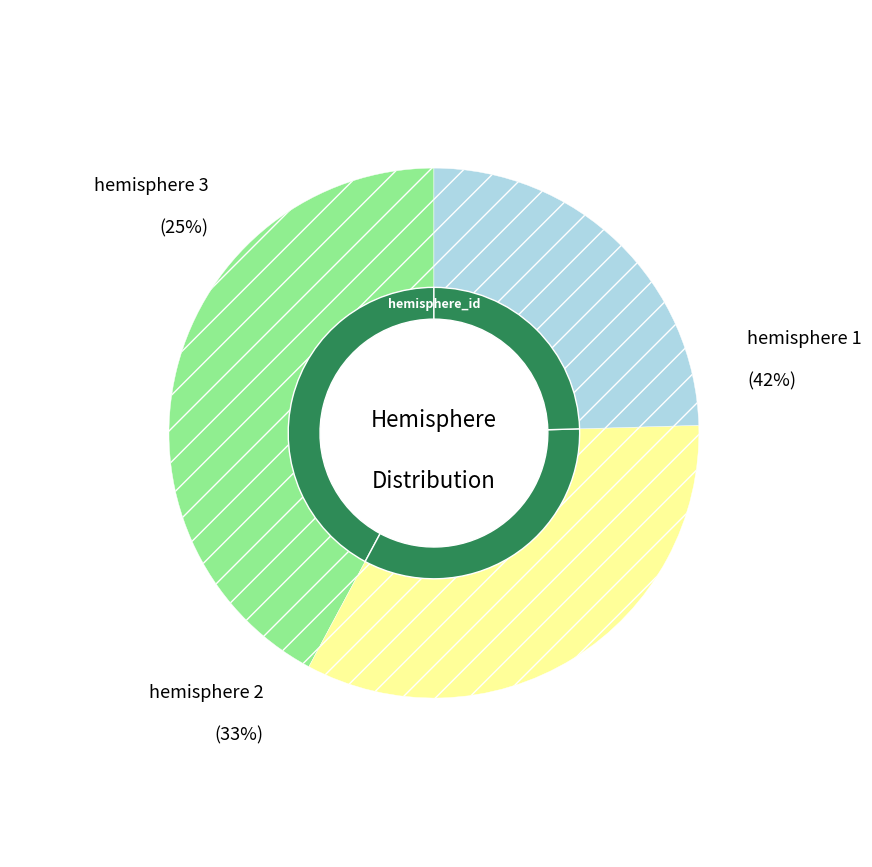

The hemisphere 1 slice represents 10% of the pie. True or false?

False